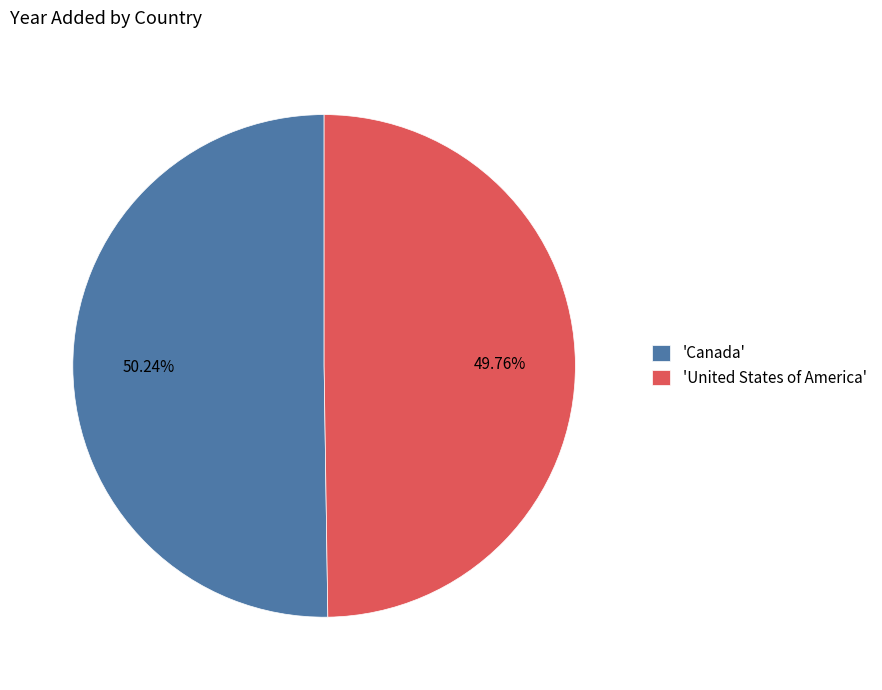

Approximately how many times larger is the value at 'Canada' compared to 'United States of America'?

1.0